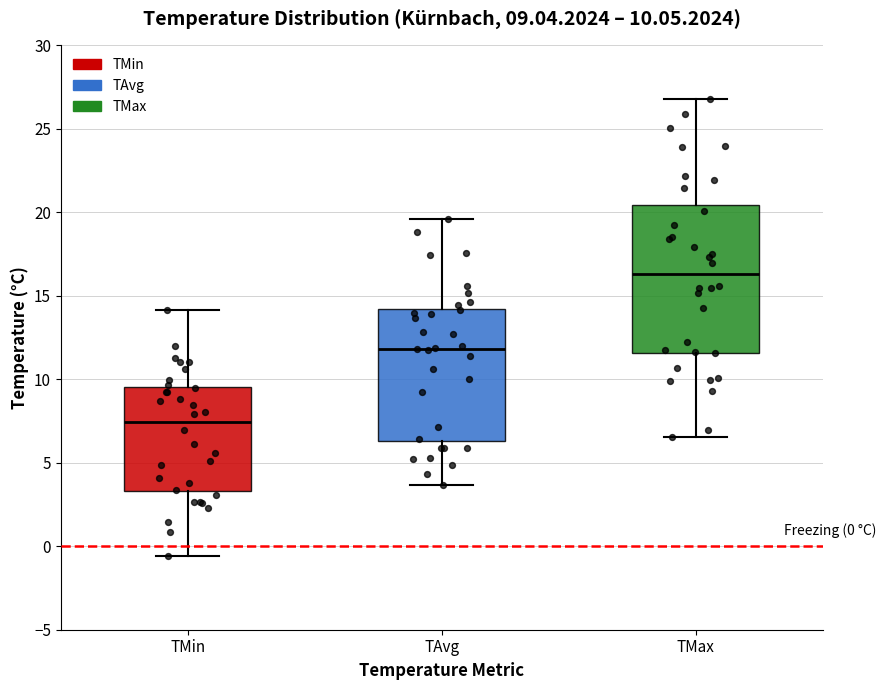

Which box has the highest median line?

TMax